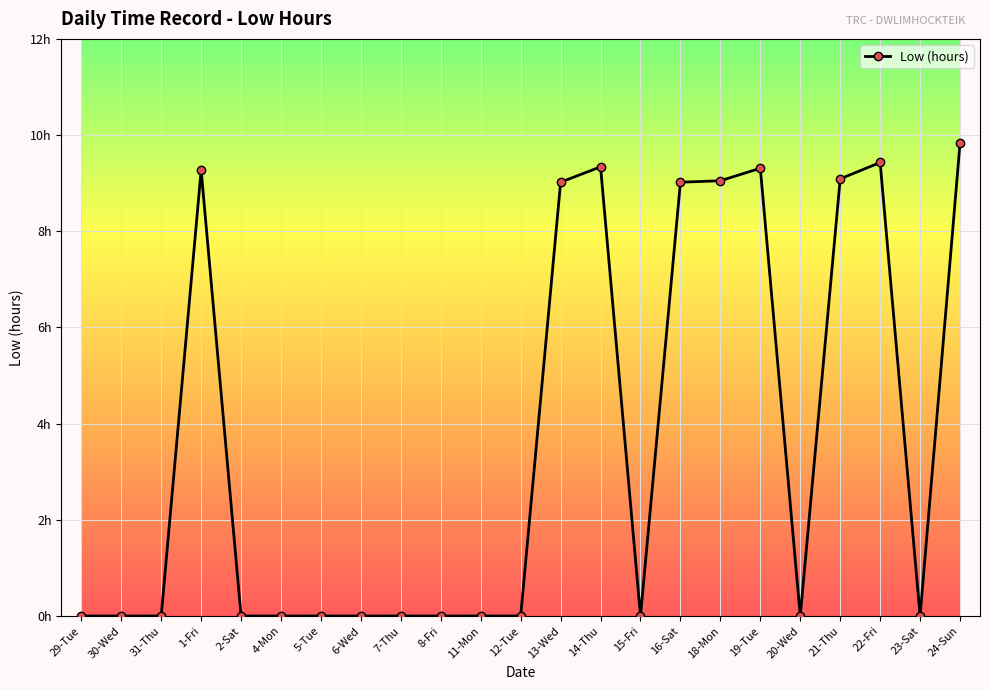

What is the sum of all values?

83.4